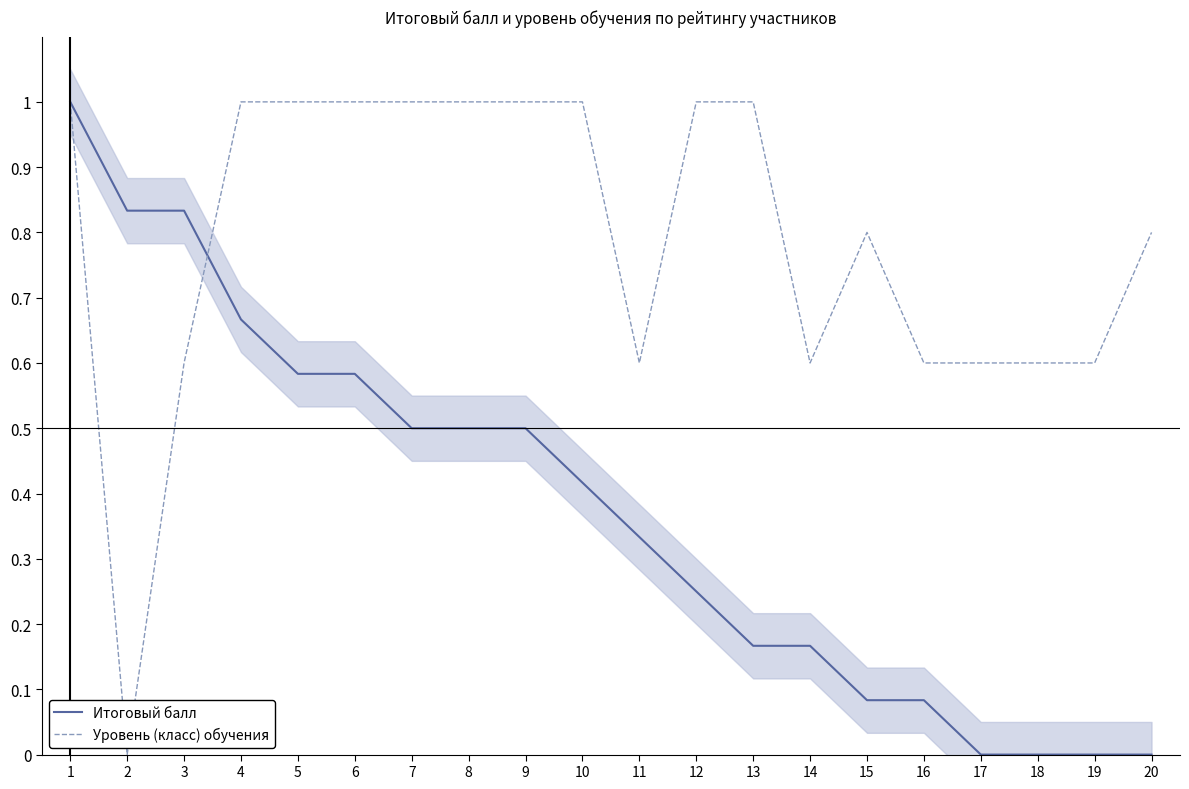

What is the value of the Итоговый балл point at the 8th from the left?

0.5